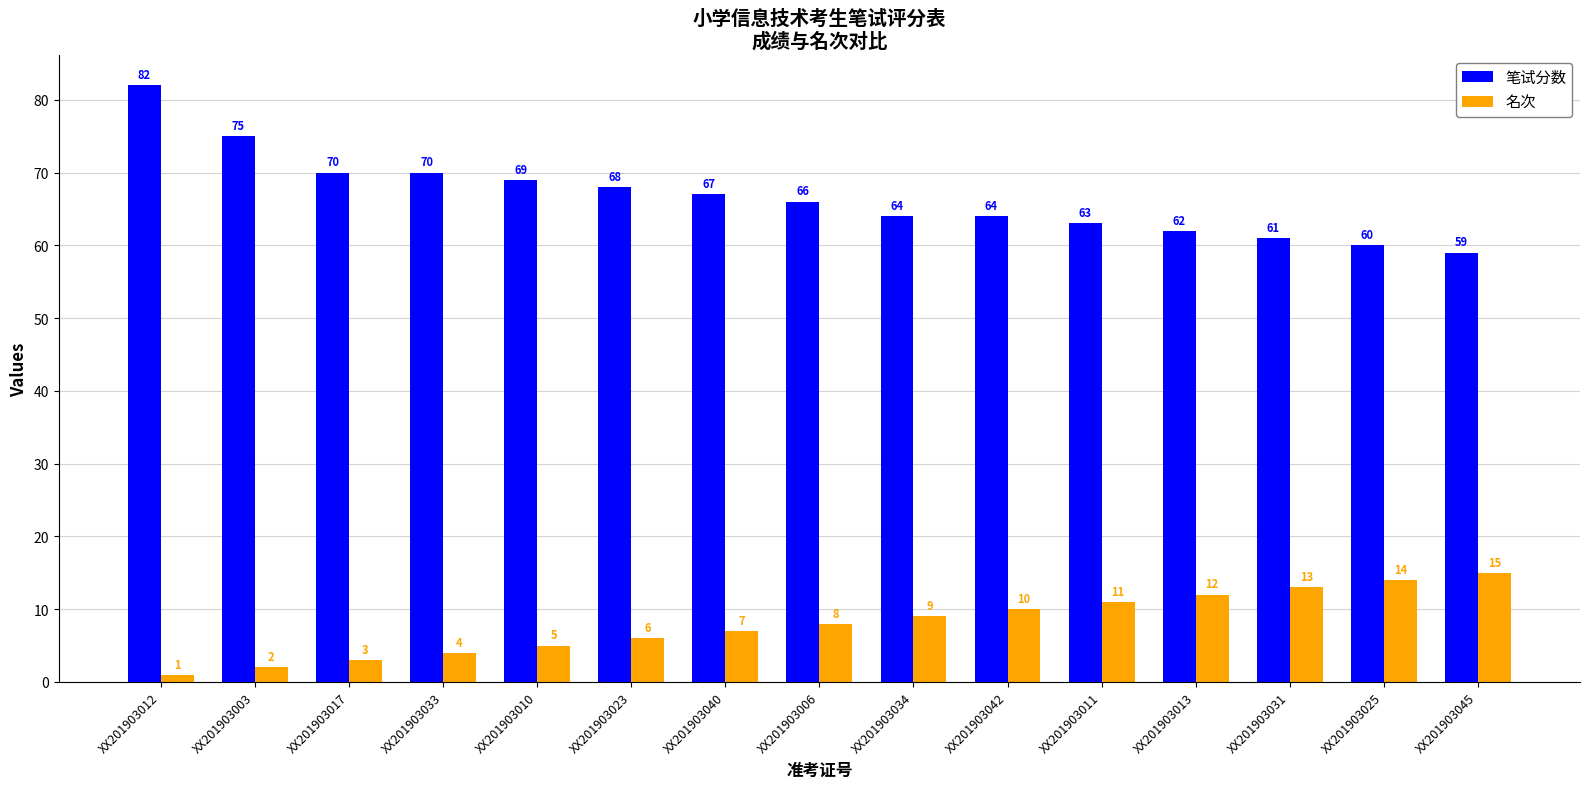

Where does the 笔试分数 series first go above 66?

XX201903012